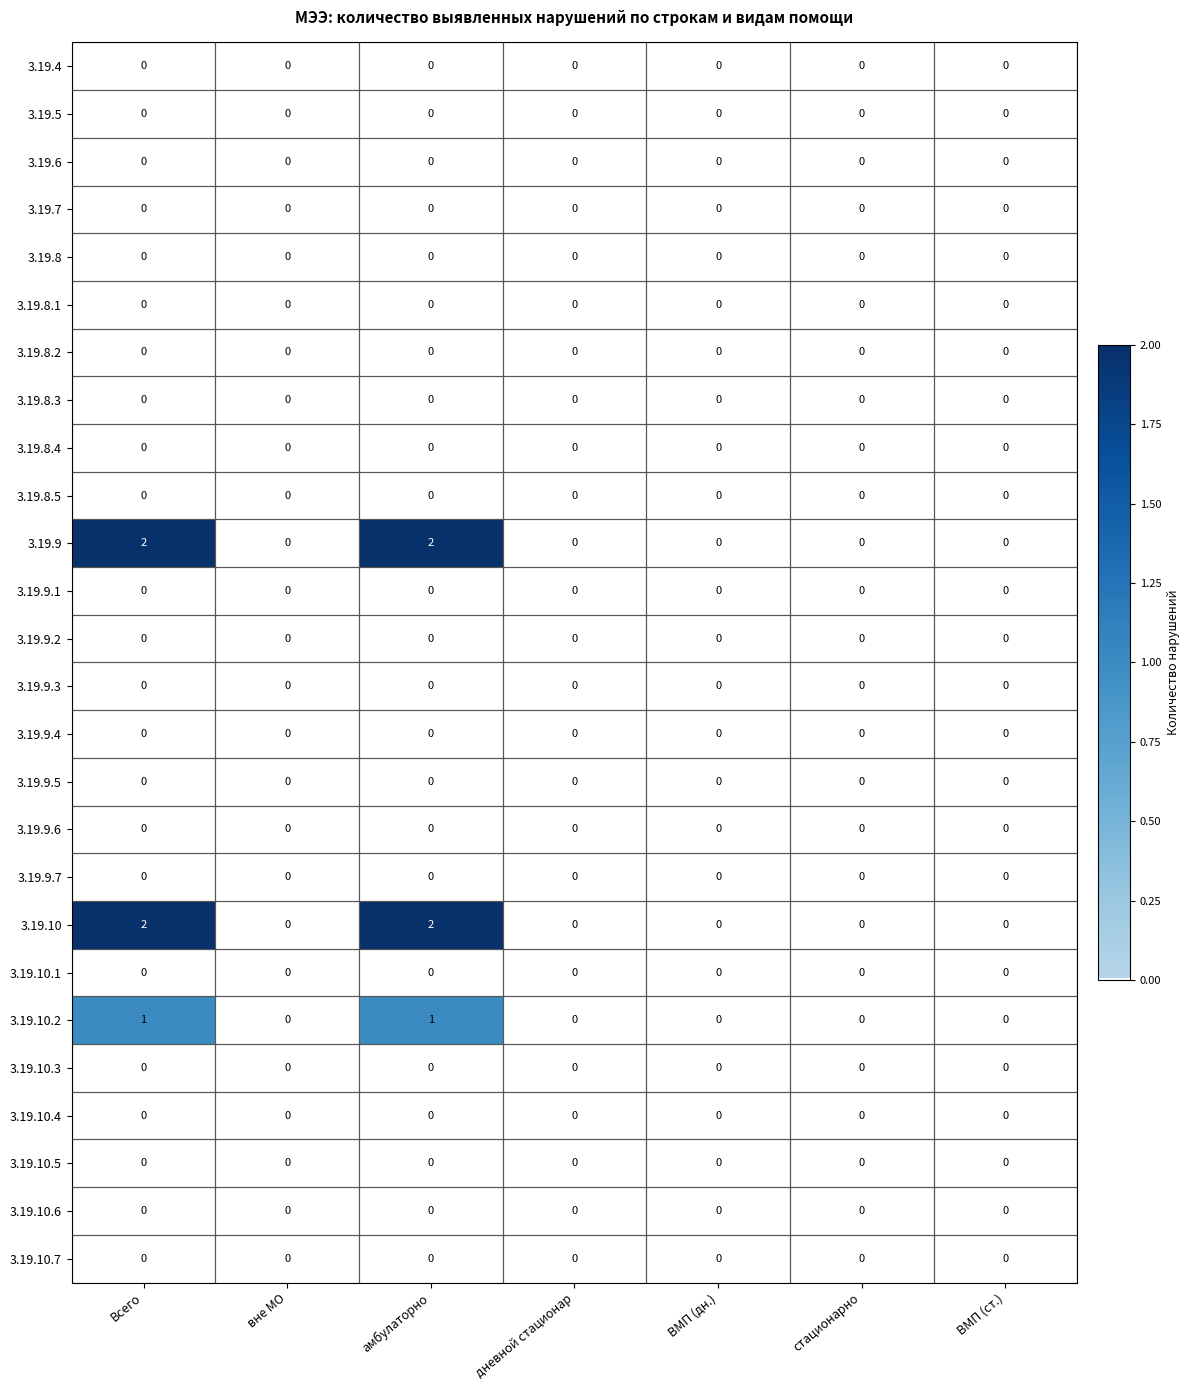

The 3.19.7 series shows 0 at дневной стационар. True or false?

True